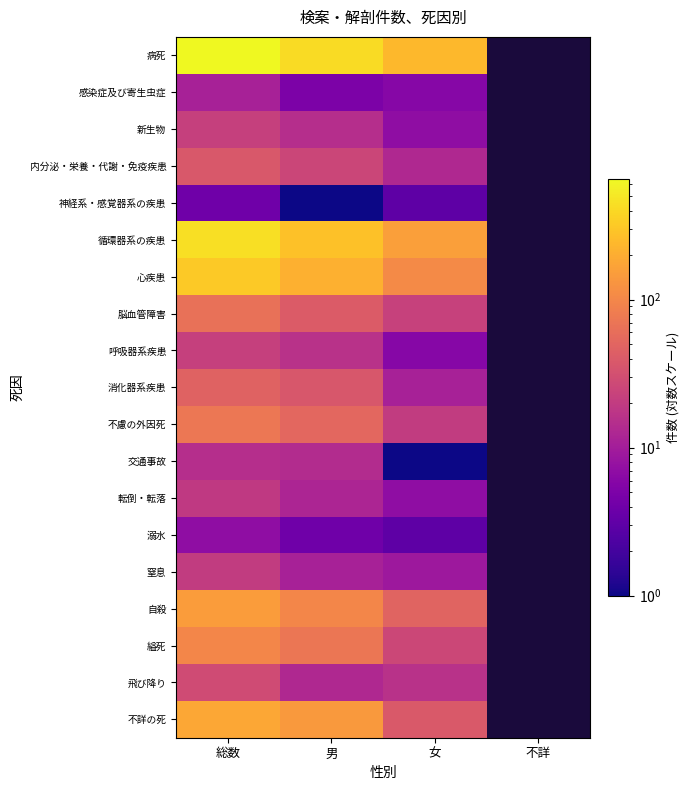

Between 総数 and 男, which series saw the biggest shift?

病死